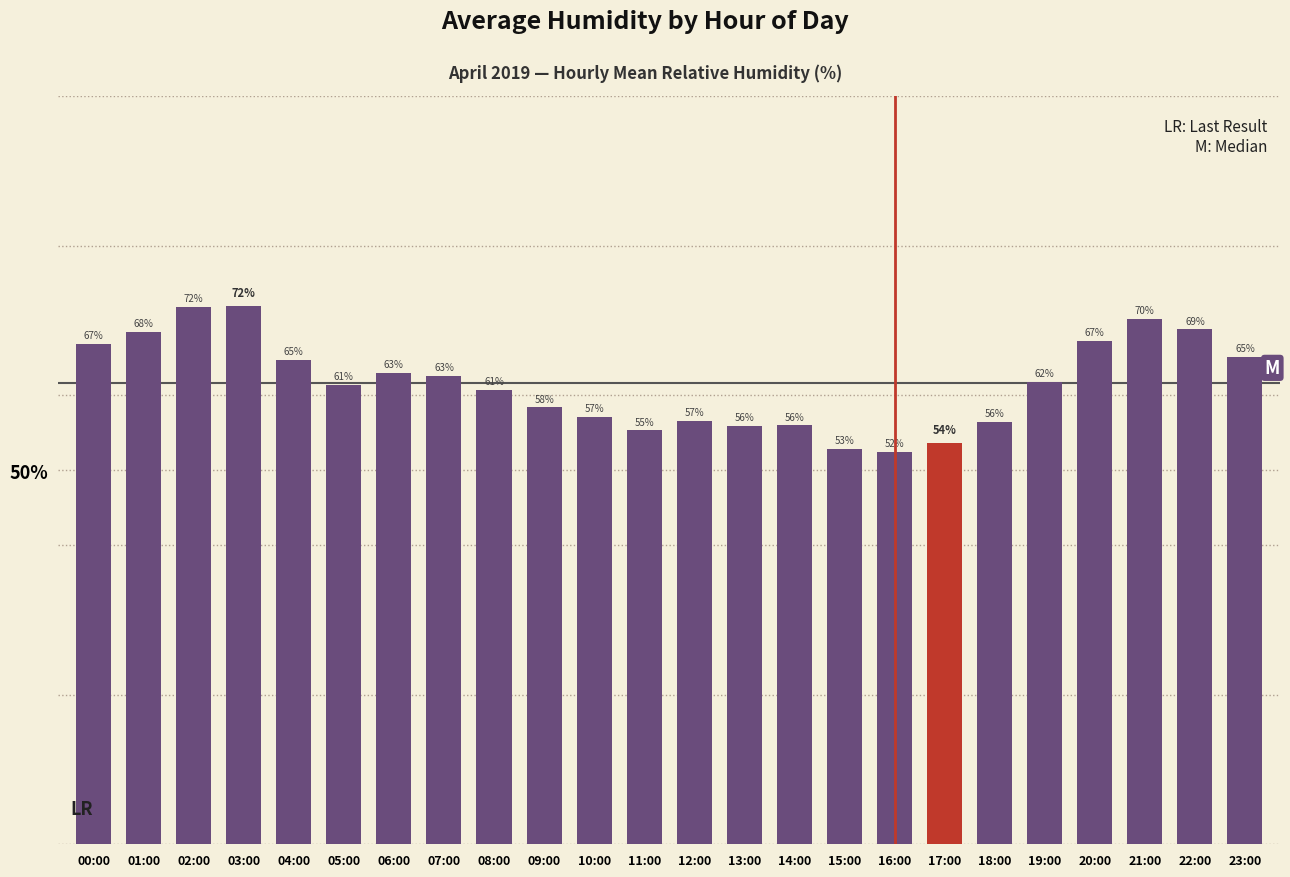

What is the difference between the values at 00:00 and 15:00?

14.1